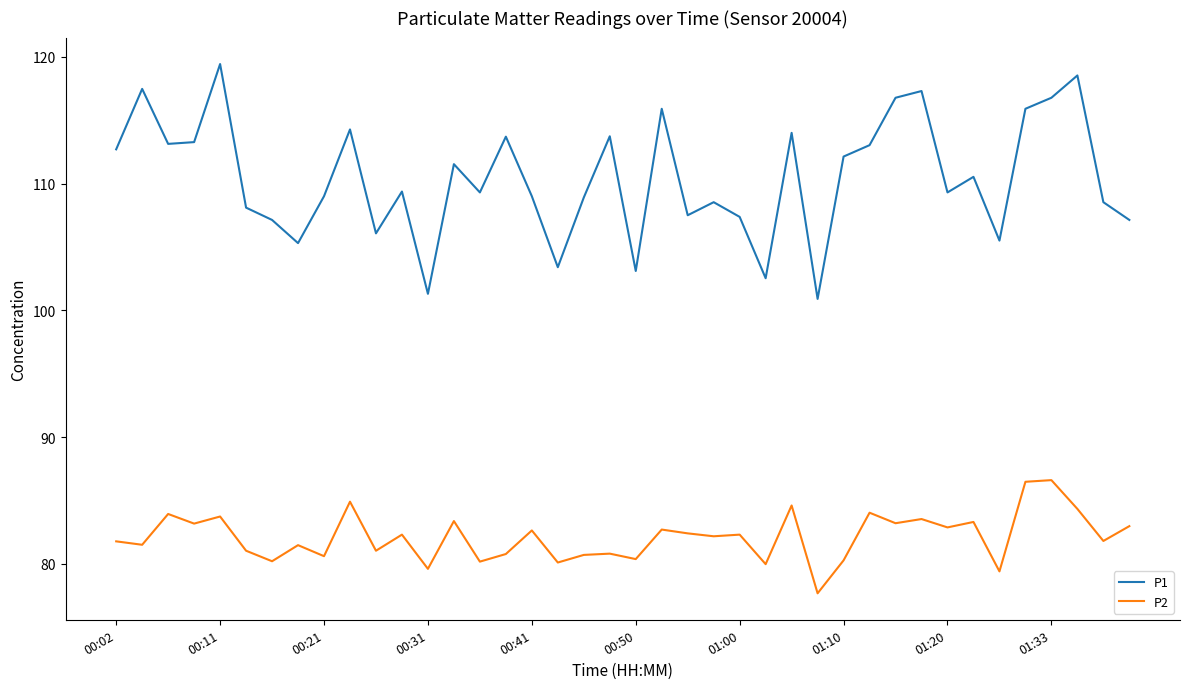

Which series has the largest range (max minus min)?

P1